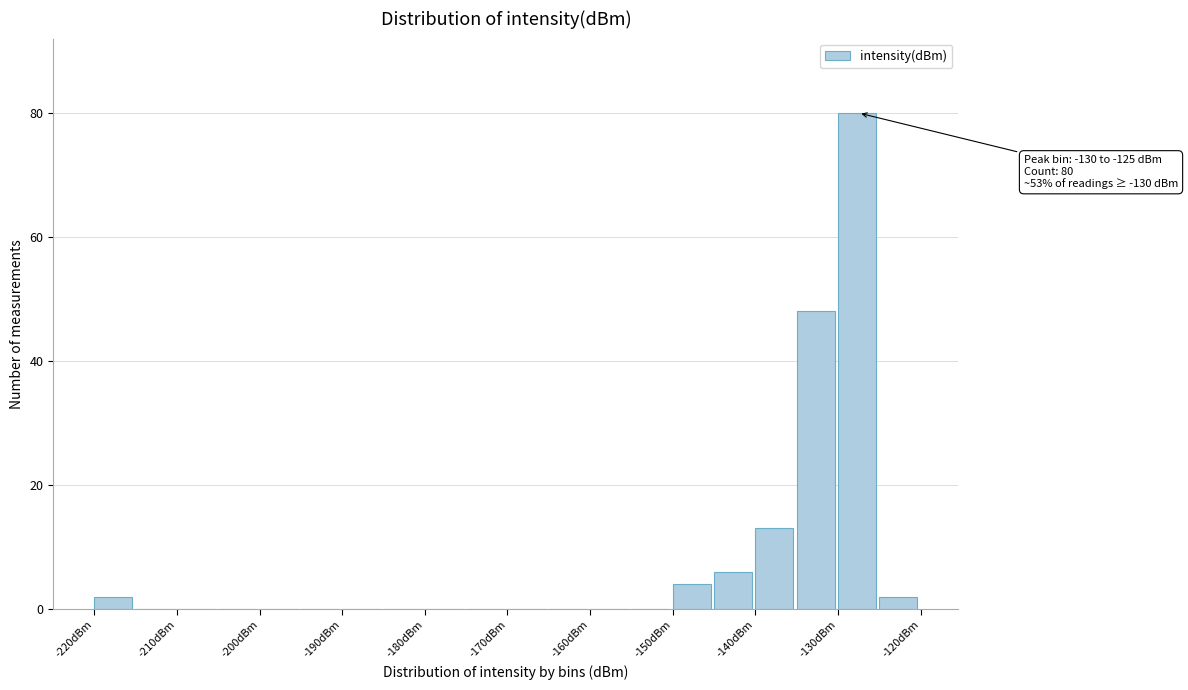

Which range on the x-axis has the tallest bar?

-130 to -125